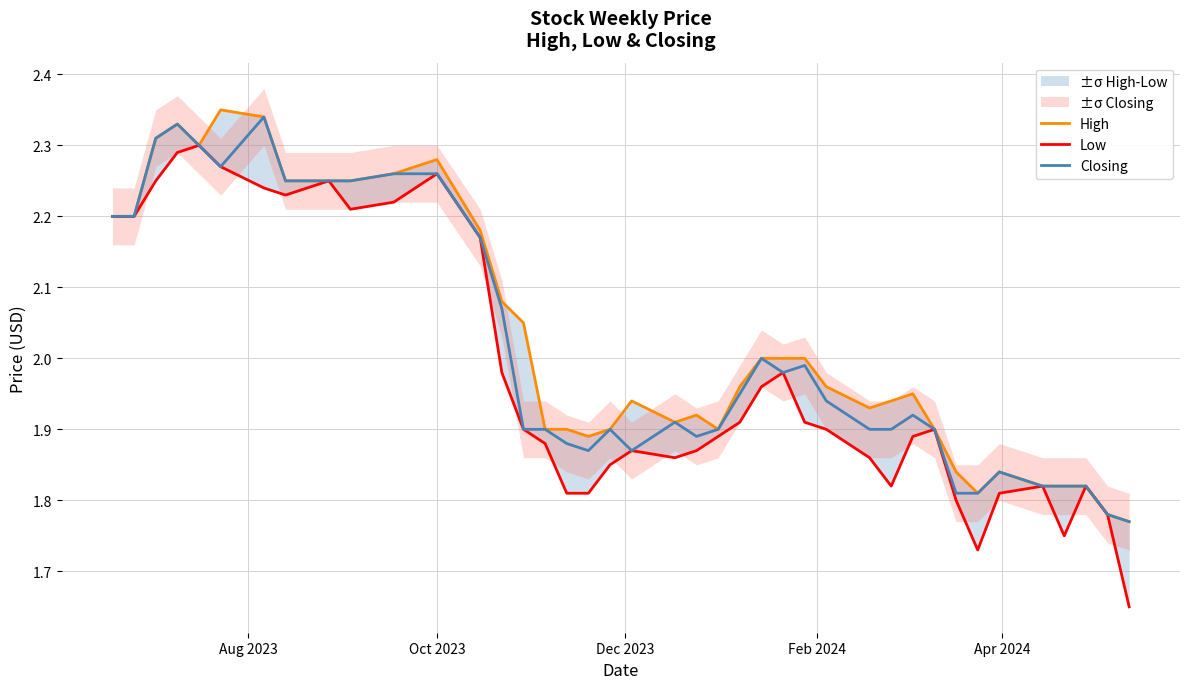

Reading left to right, transcribe all the data shown in this chart.

High: 2.2	2.2	2.3	2.3	2.3	2.4	2.3	2.2	2.2	2.2	2.3	2.3	2.2	2.1	2.0	1.9	1.9	1.9	1.9	1.9	1.9	1.9	1.9	2.0	2.0	2.0	2.0	2.0	1.9	1.9	1.9	1.9	1.8	1.8	1.8	1.8	1.8	1.8	1.8	1.8
Low: 2.2	2.2	2.2	2.3	2.3	2.3	2.2	2.2	2.2	2.2	2.2	2.3	2.2	2.0	1.9	1.9	1.8	1.8	1.9	1.9	1.9	1.9	1.9	1.9	2.0	2.0	1.9	1.9	1.9	1.8	1.9	1.9	1.8	1.7	1.8	1.8	1.8	1.8	1.8	1.6
Closing: 2.2	2.2	2.3	2.3	2.3	2.3	2.3	2.2	2.2	2.2	2.3	2.3	2.2	2.1	1.9	1.9	1.9	1.9	1.9	1.9	1.9	1.9	1.9	1.9	2.0	2.0	2.0	1.9	1.9	1.9	1.9	1.9	1.8	1.8	1.8	1.8	1.8	1.8	1.8	1.8